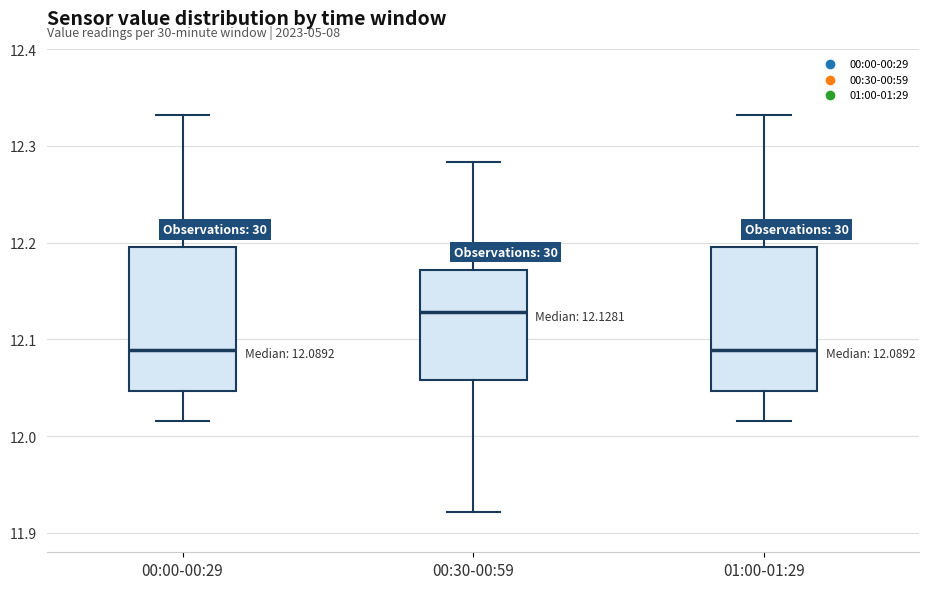

Which box has the highest median line?

00:30-00:59